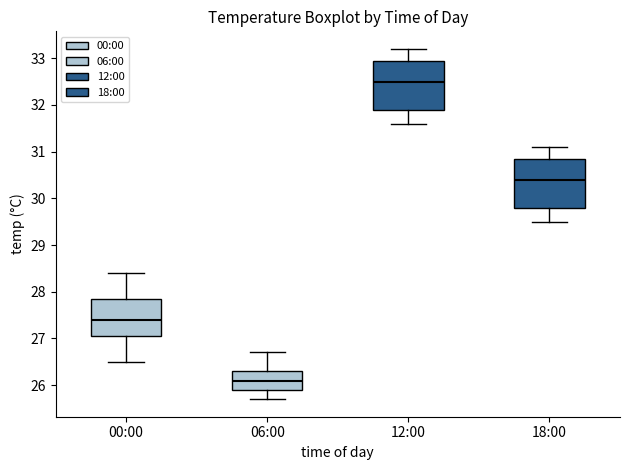

Which box has the highest median line?

12:00